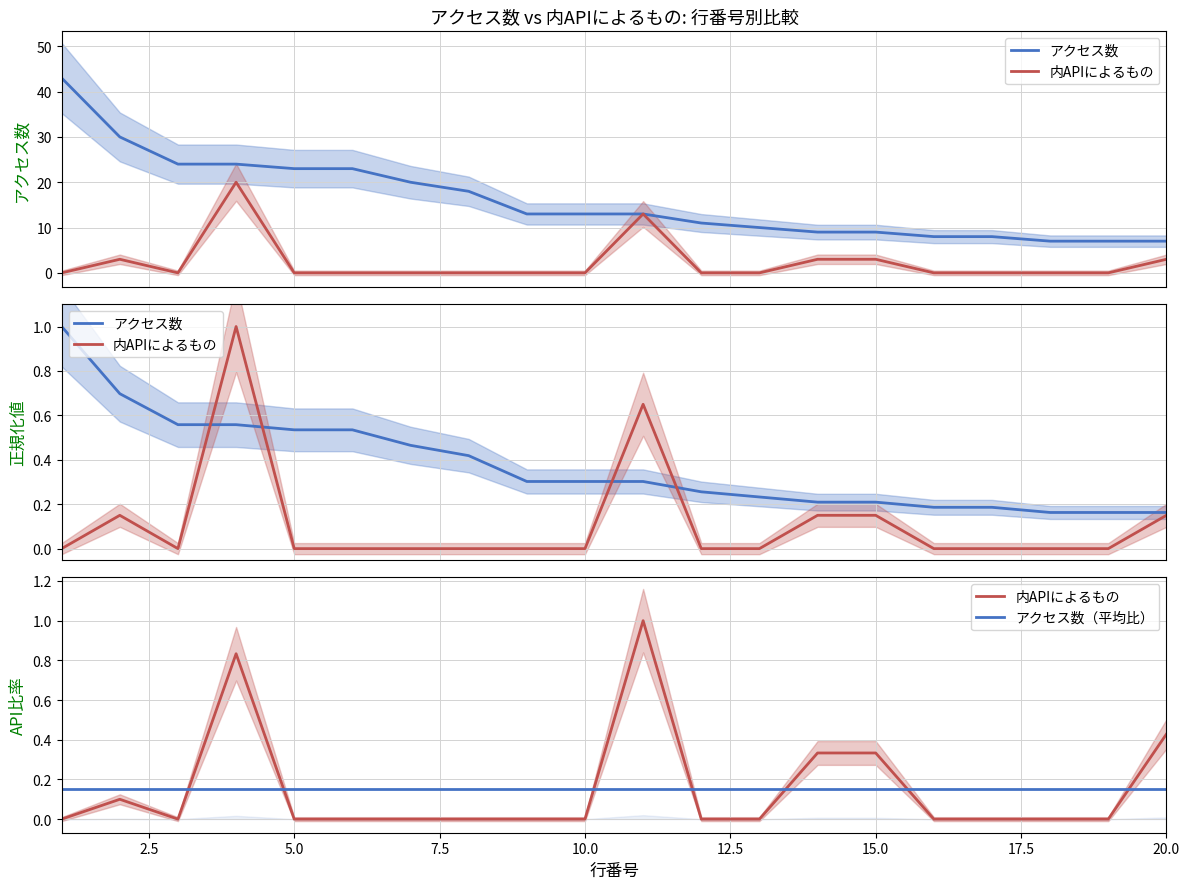

True or false: 内APIによるもの and アクセス数 cross at least once.

False